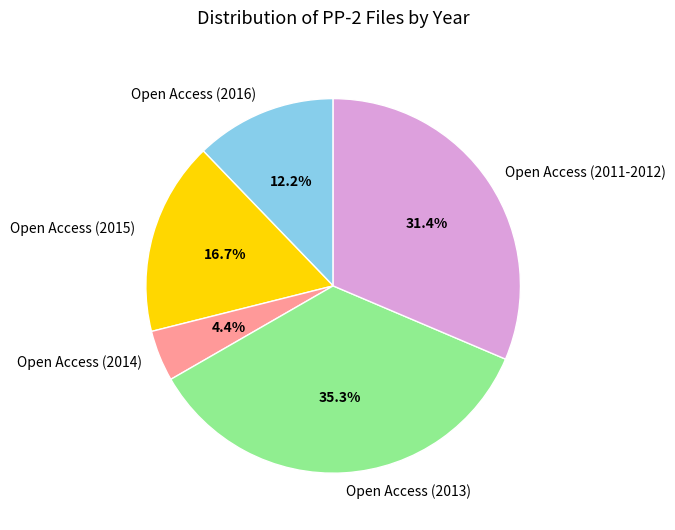

Is there a majority slice in this chart?

No